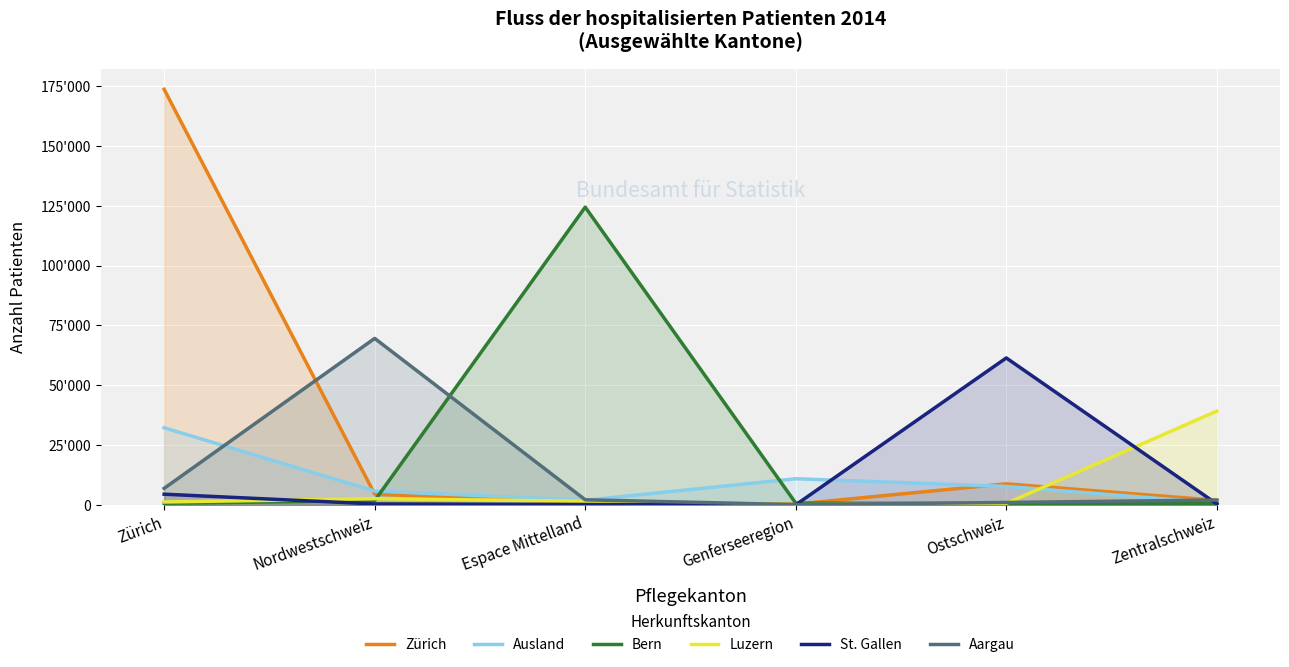

What are all the series names shown in the legend?

Zürich, Ausland, Bern, Luzern, St. Gallen, Aargau